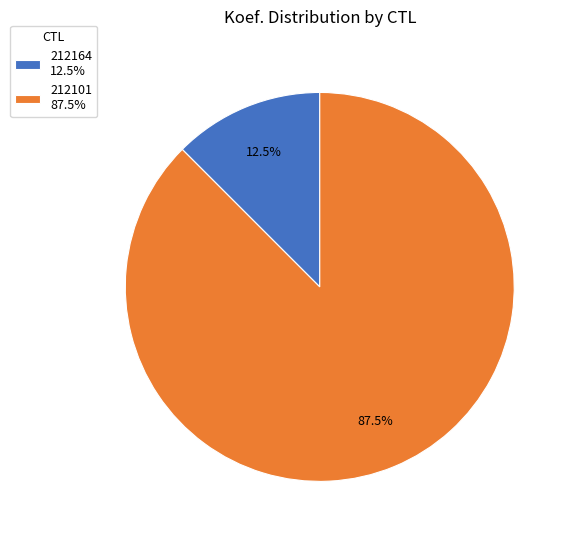

To the nearest percent, what is the difference between the largest and smallest slice percentages?

75%